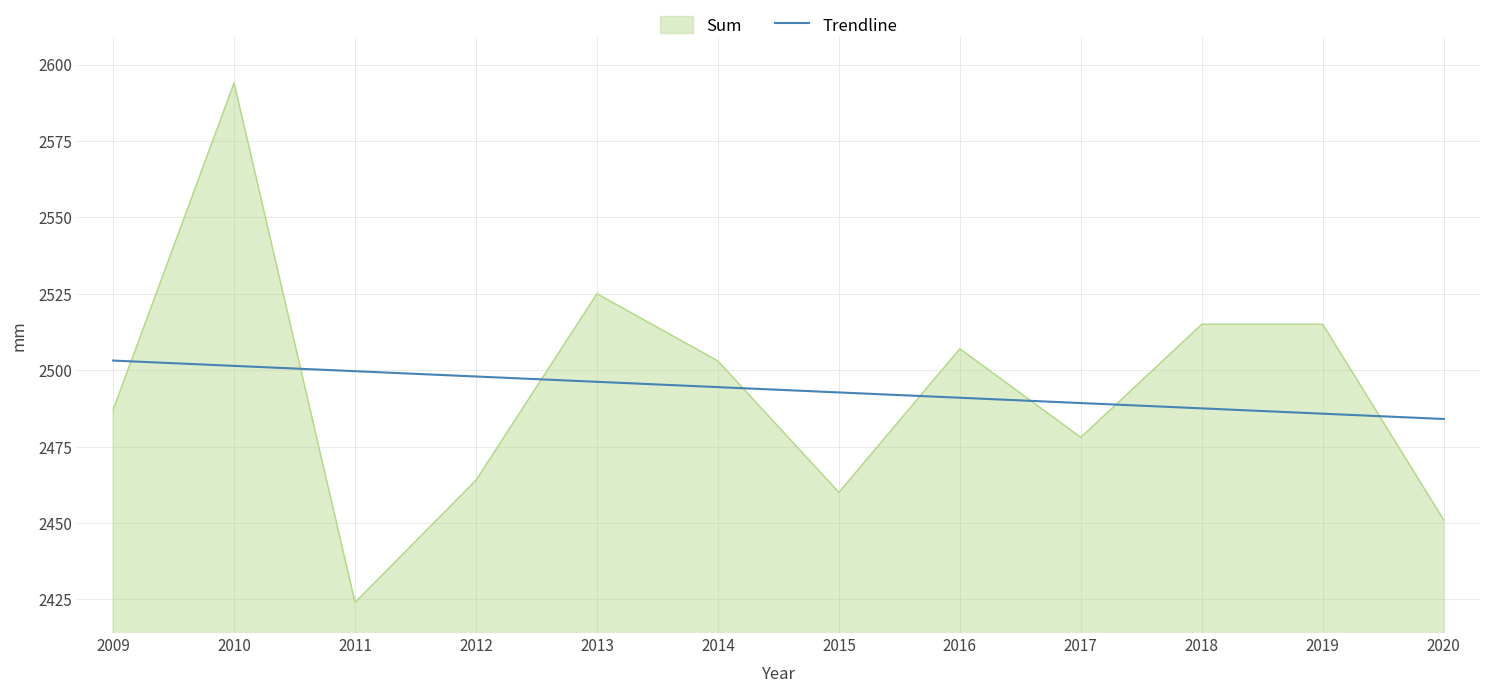

Count the number of categories in the chart.

12